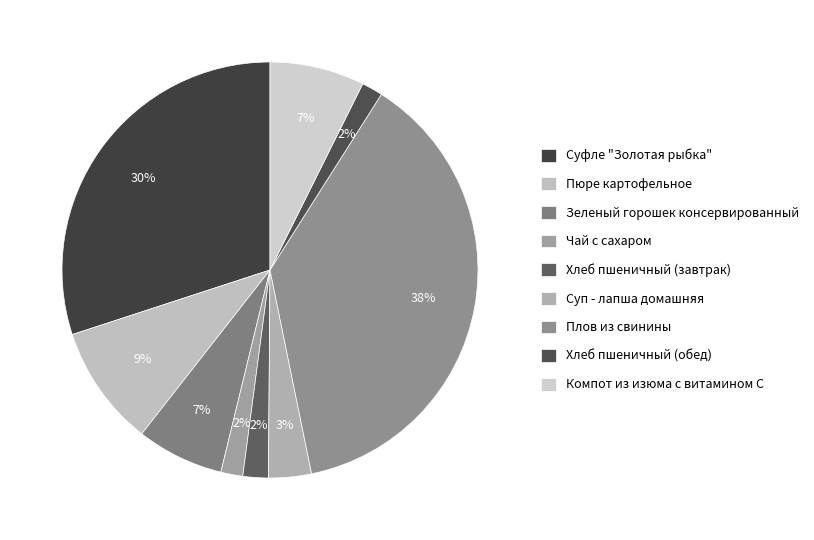

How many segments does this pie chart have?

9